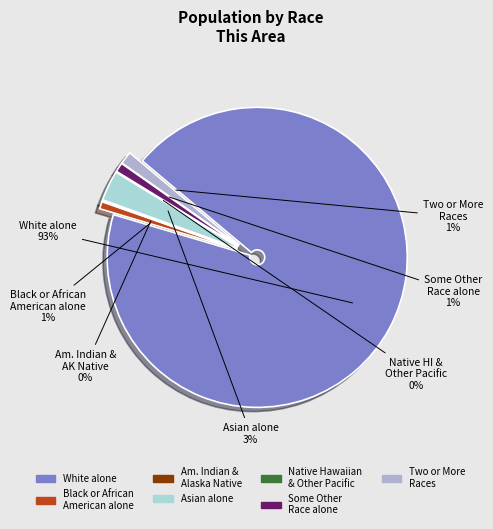

Count the number of slices in the pie.

7